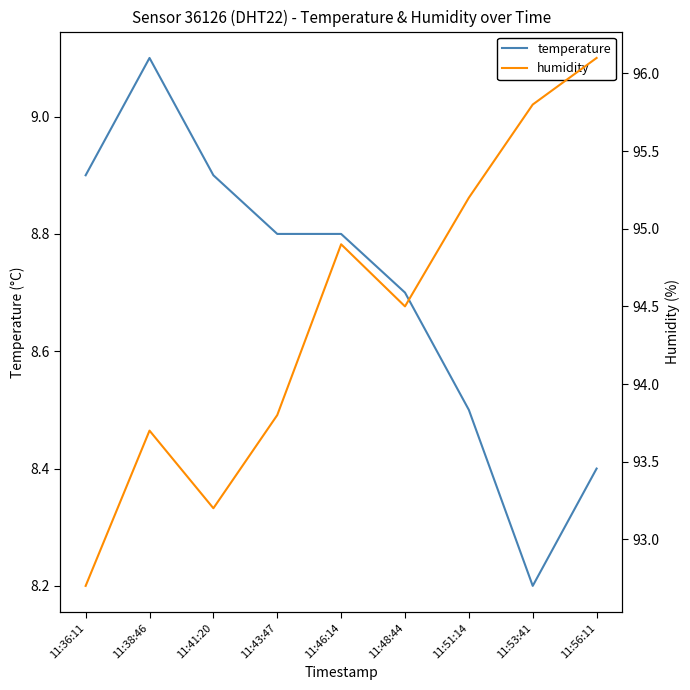

What is the sum of the temperature values at 11:51:14 and 11:46:14?

17.3